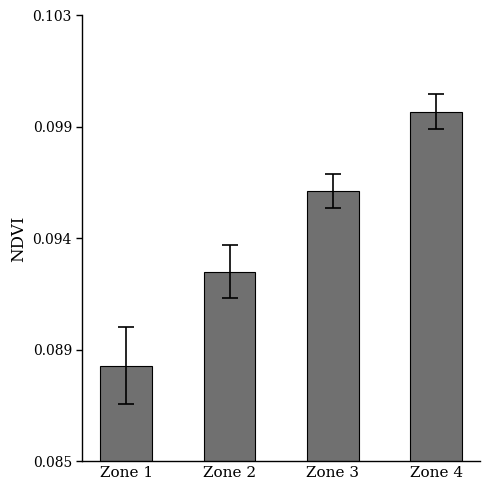

What is the value of the 1st bar from the left?

0.1